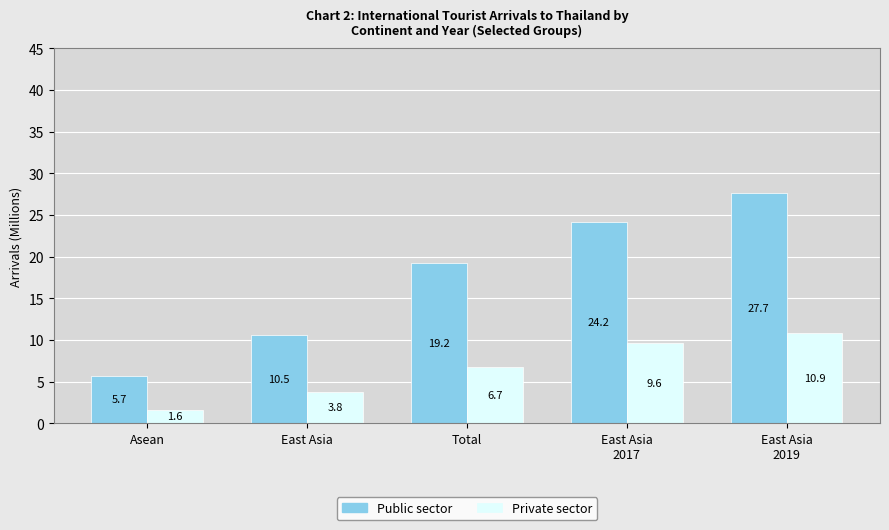

How many groups of bars are there?

5